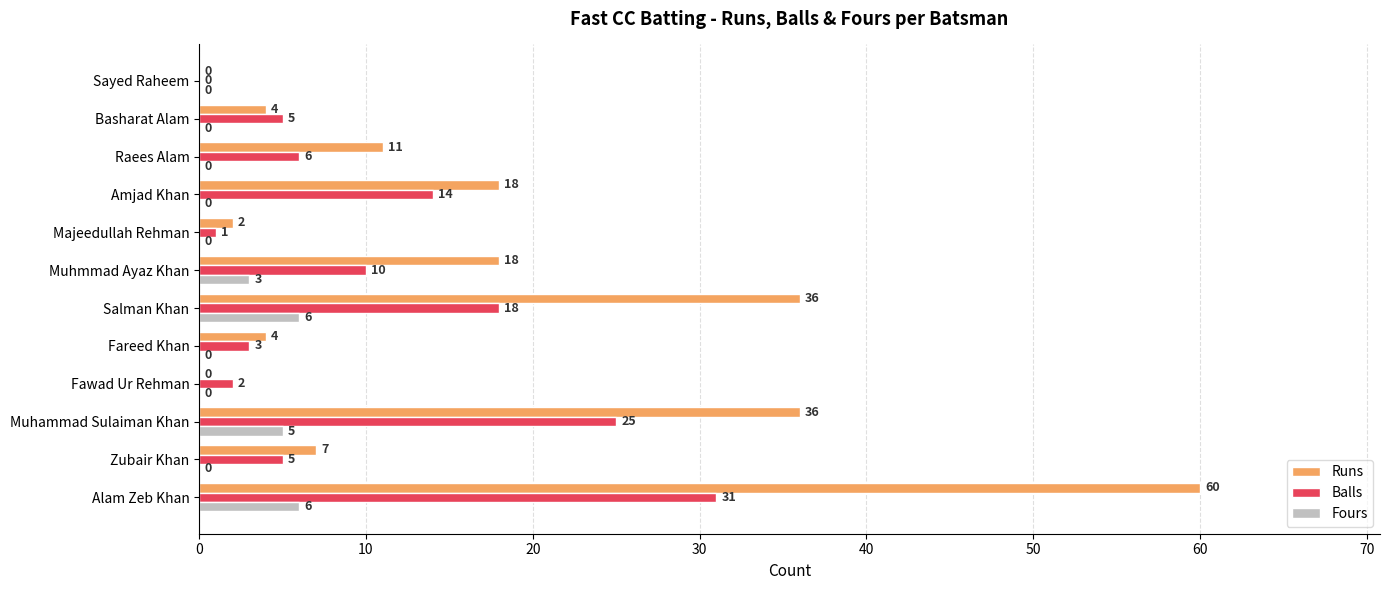

Between Salman Khan and Amjad Khan, which series saw the biggest shift?

Runs